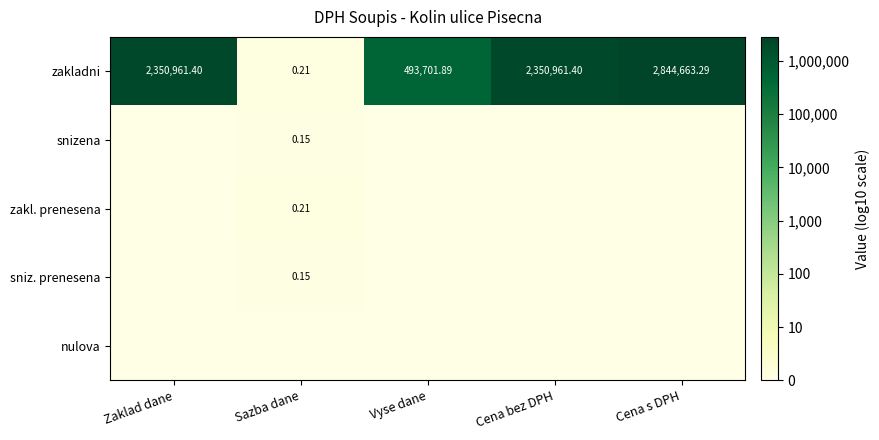

Where is zakladni nearest to the value 1422331?

Vyse dane